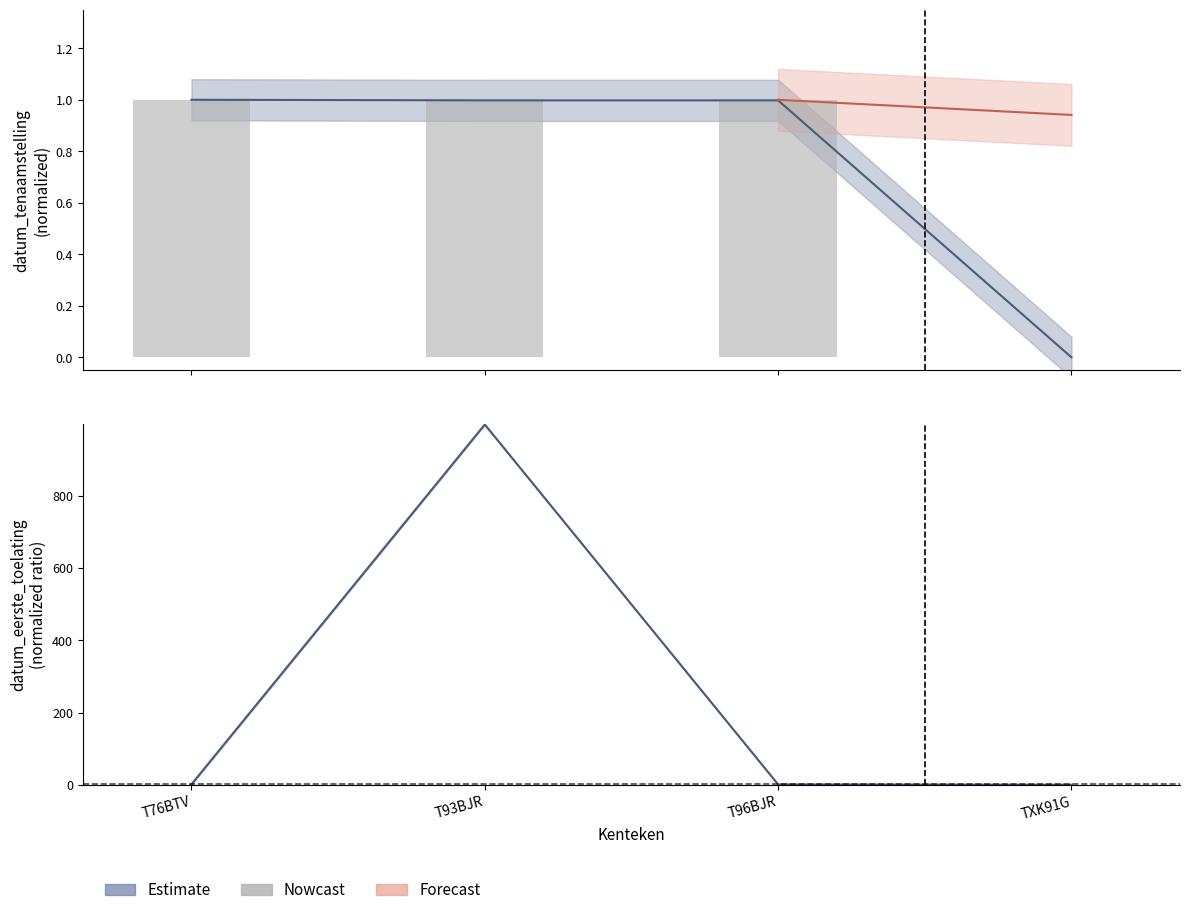

The value at T76BTV is 1.0. True or false?

True